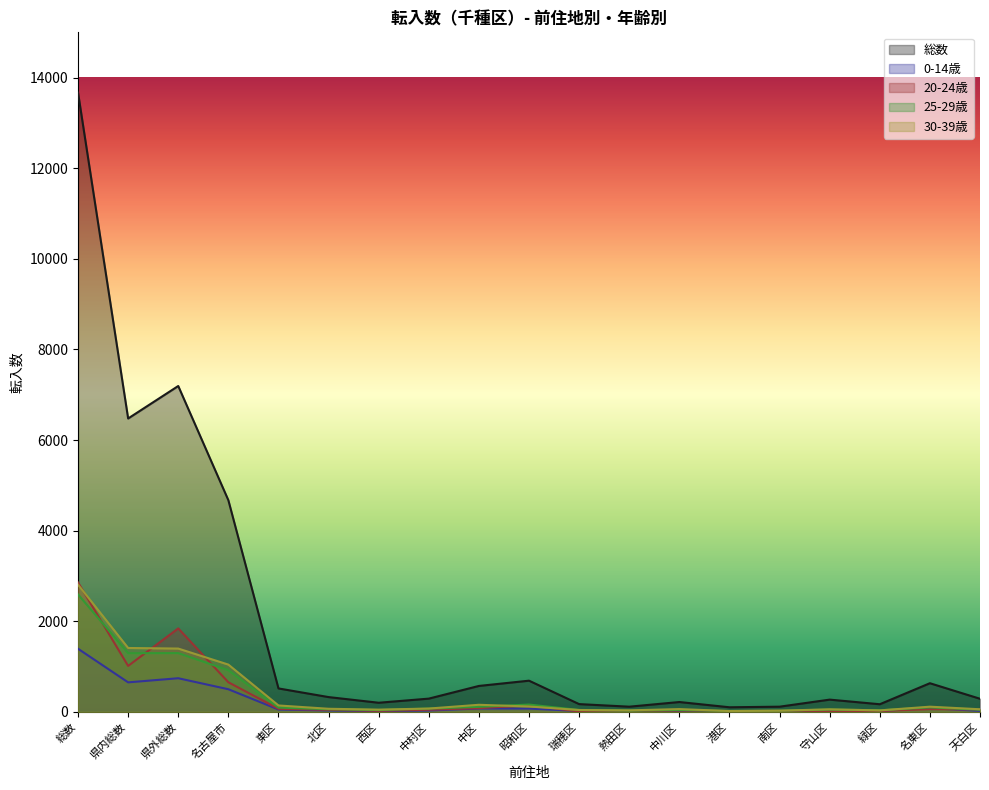

What position from the right is 中川区?

7